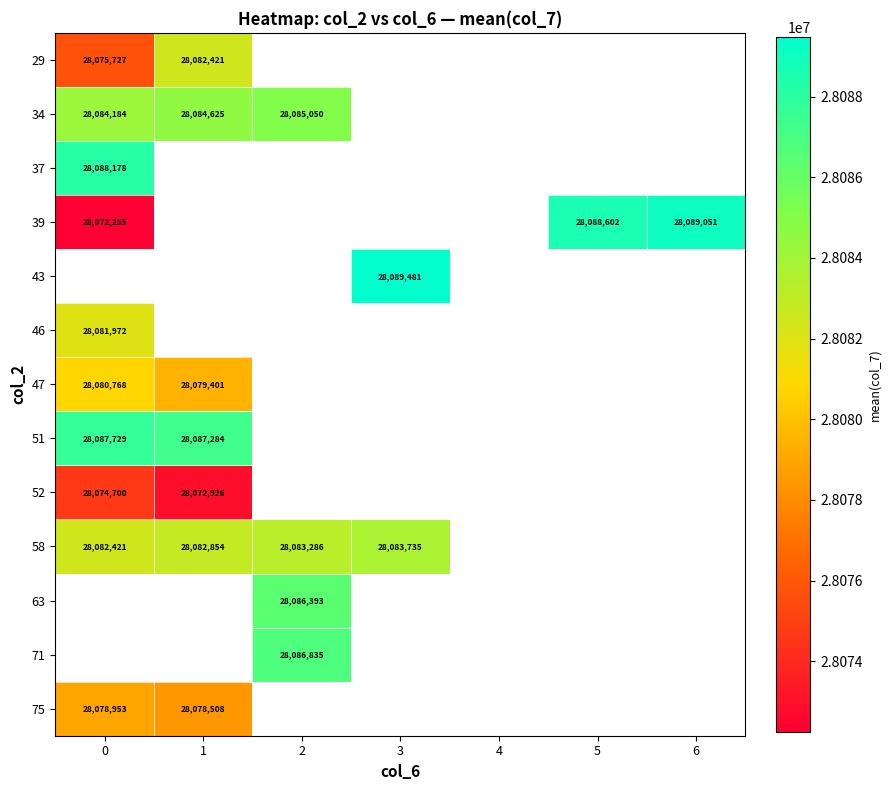

Is it true that 75 equals 17202061.2 at 1?

False